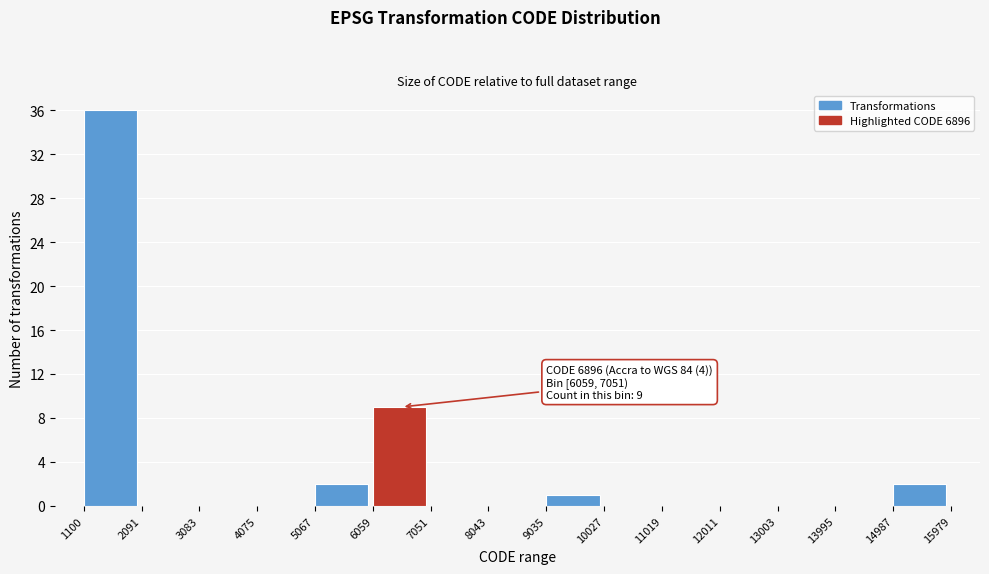

Which range on the x-axis has the tallest bar?

1100 to 2091